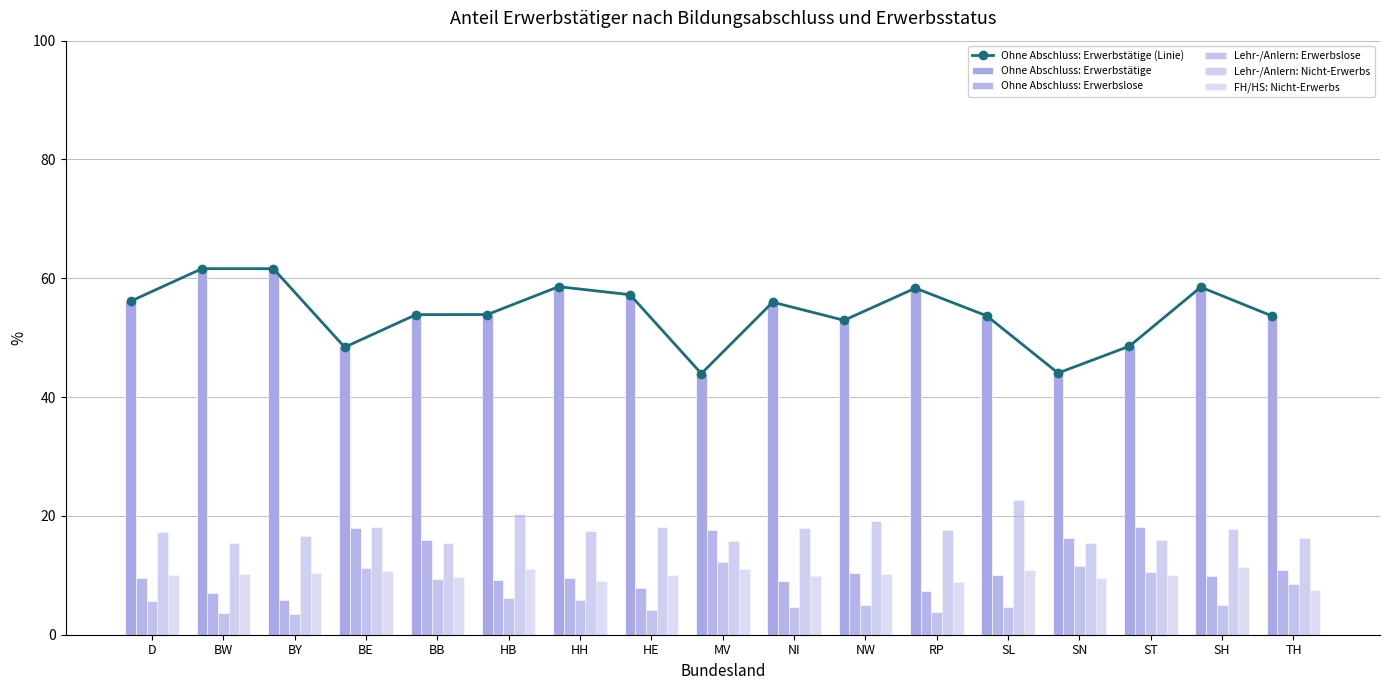

Rank the series by their maximum value, from highest to lowest.

Ohne Abschluss: Erwerbstätige (Linie), Ohne Abschluss: Erwerbstätige, Lehr-/Anlern: Nicht-Erwerbs, Ohne Abschluss: Erwerbslose, Lehr-/Anlern: Erwerbslose, FH/HS: Nicht-Erwerbs